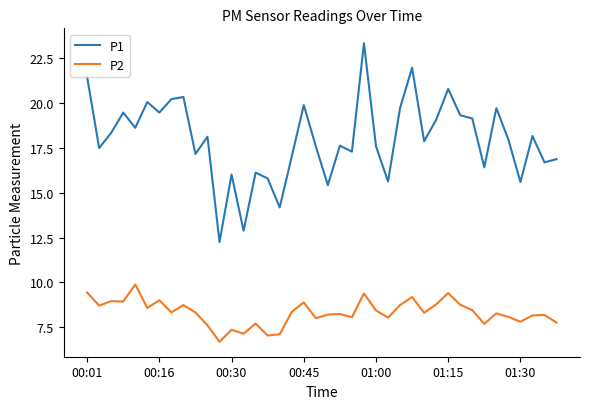

What is the difference between the maximum and minimum values in the P1 series?

11.1